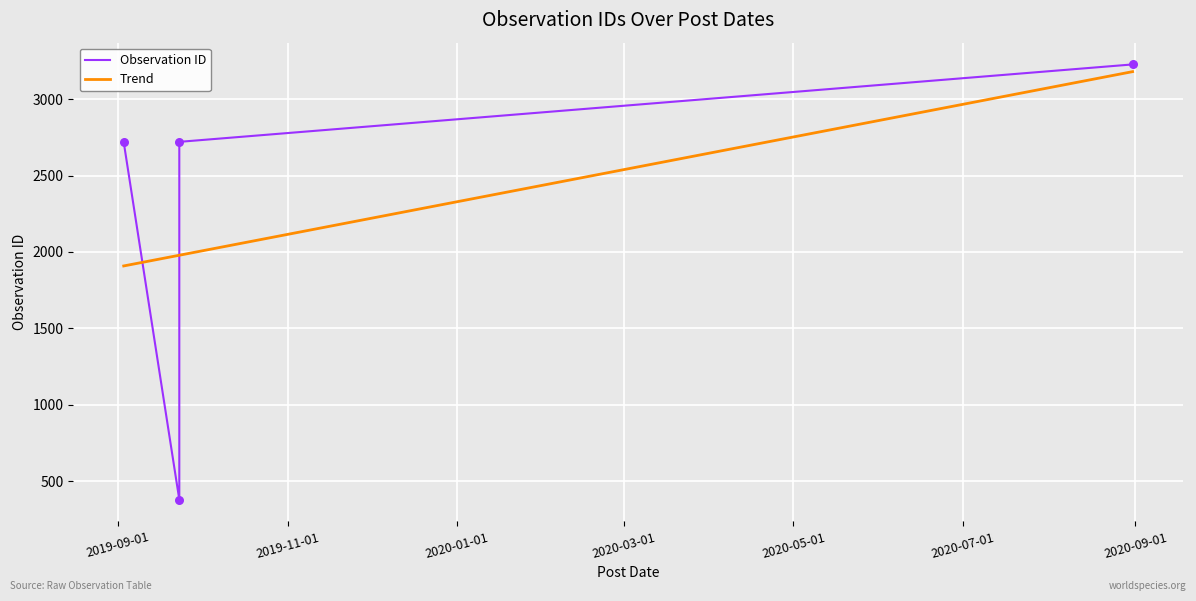

At how many categories does at least one series exceed 2276?

3